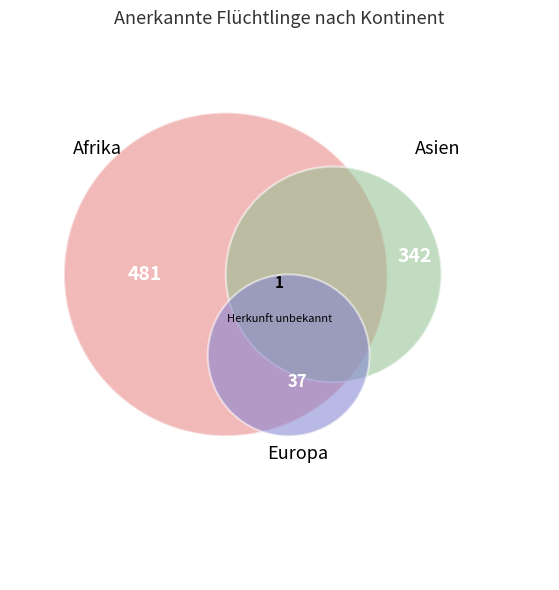

Which has a higher value, Afrika or Herkunft unbekannt?

Afrika